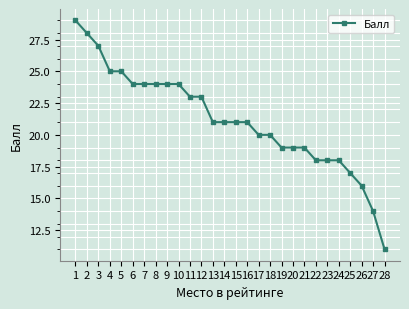

Does the chart display data point markers on the line(s)?

Yes